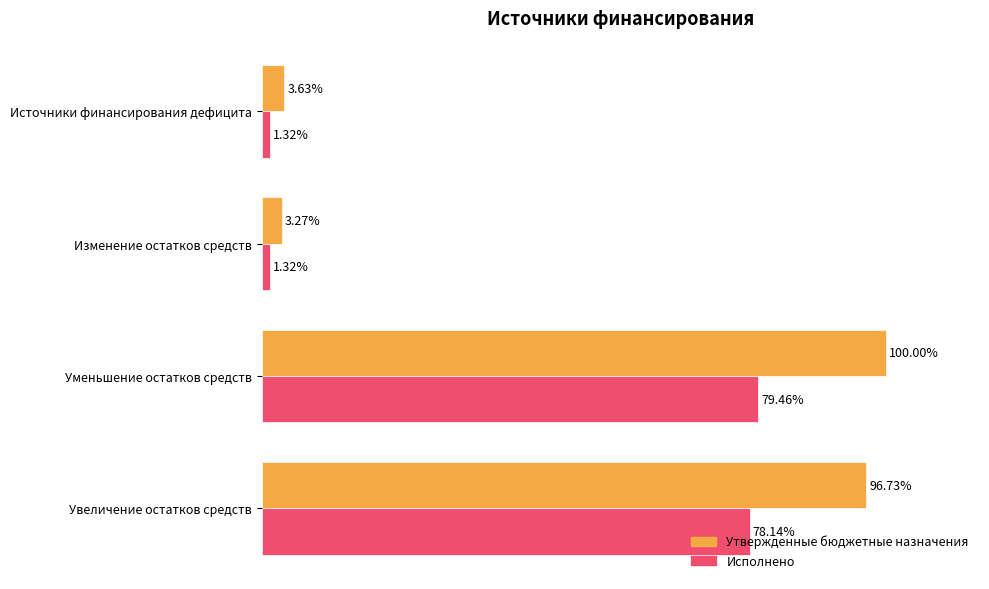

Between Источники финансирования дефицита and Изменение остатков средств, which series saw the biggest shift?

Утвержденные бюджетные назначения